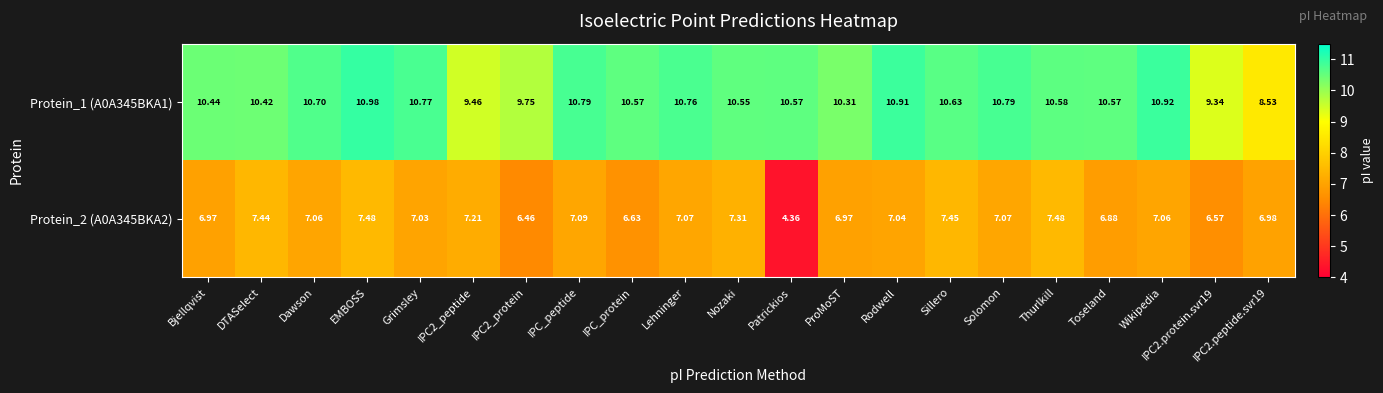

How many categories are shown in the chart?

21